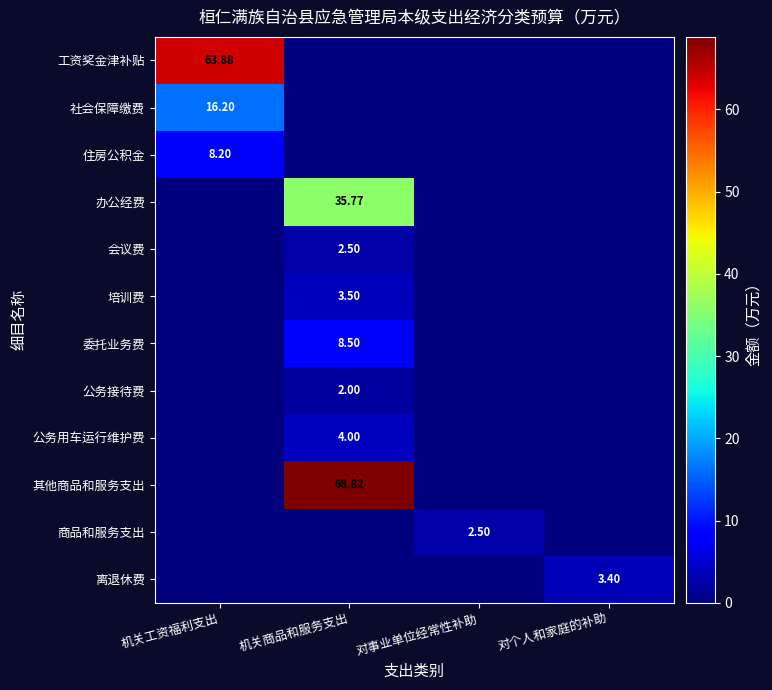

Between 机关商品和服务支出 and 对个人和家庭的补助, which is larger?

机关商品和服务支出